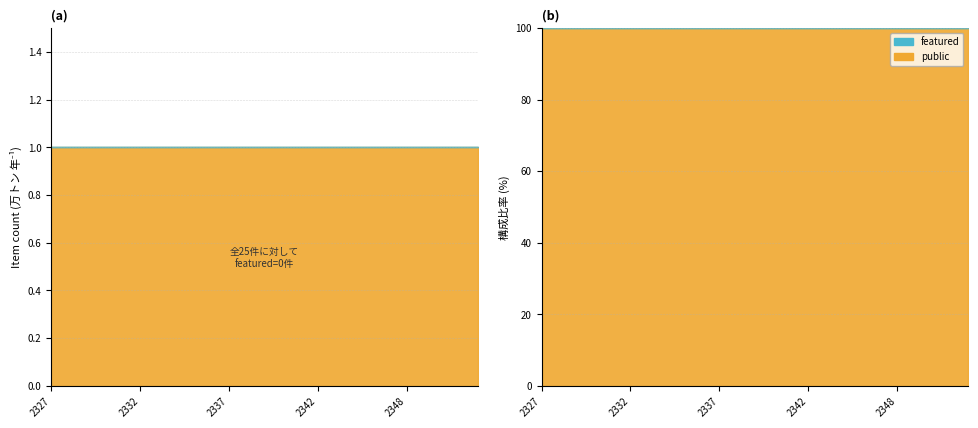

At 2345, list the series in order from largest to smallest.

public, featured